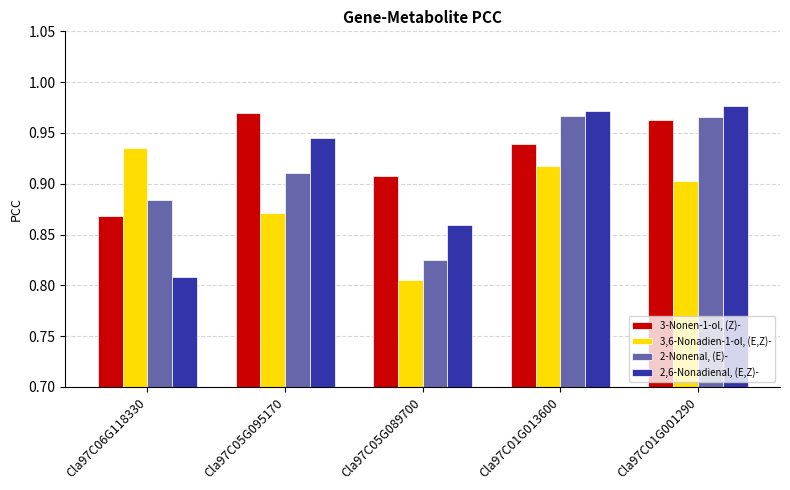

What is the label of the 2nd bar from the left?

Cla97C05G095170